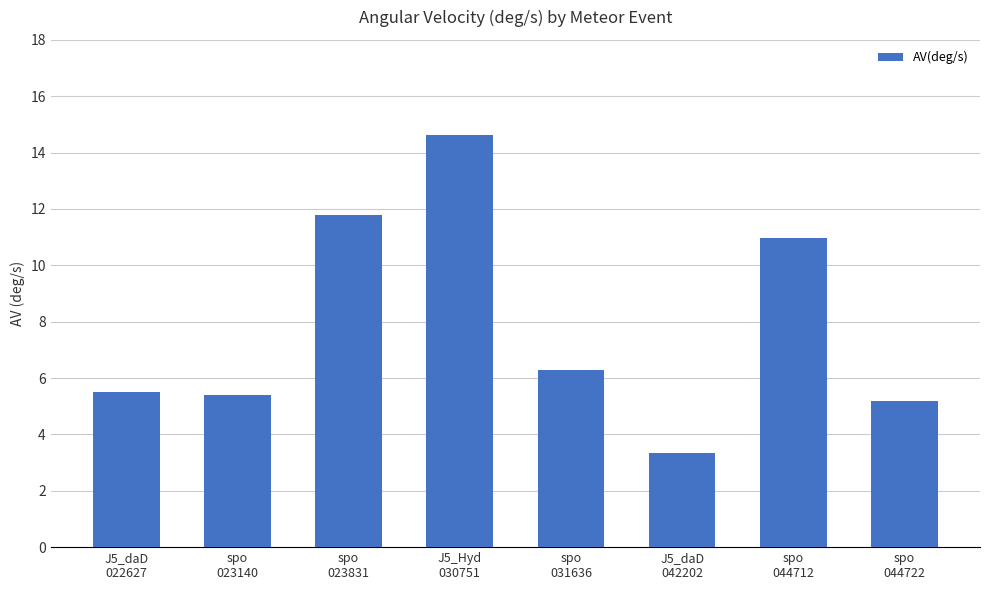

Reading right to left, list all the values displayed in this chart.

5.2	11.0	3.3	6.3	14.6	11.8	5.4	5.5